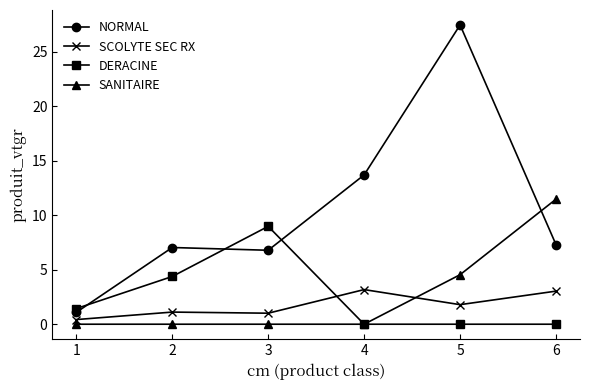

What is the value of the SCOLYTE SEC RX point at the 1st from the left?

0.4